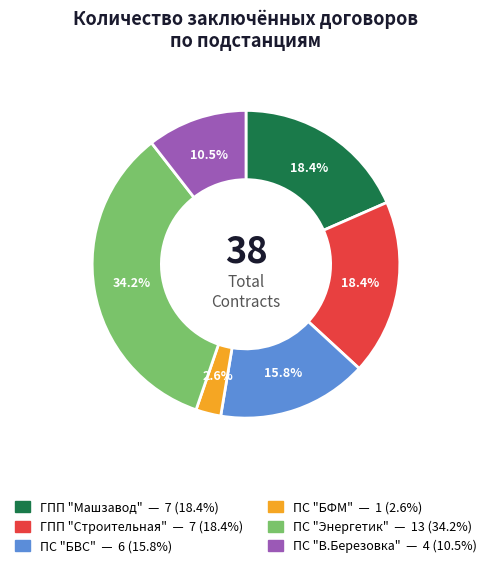

How many slices are in this pie chart?

6